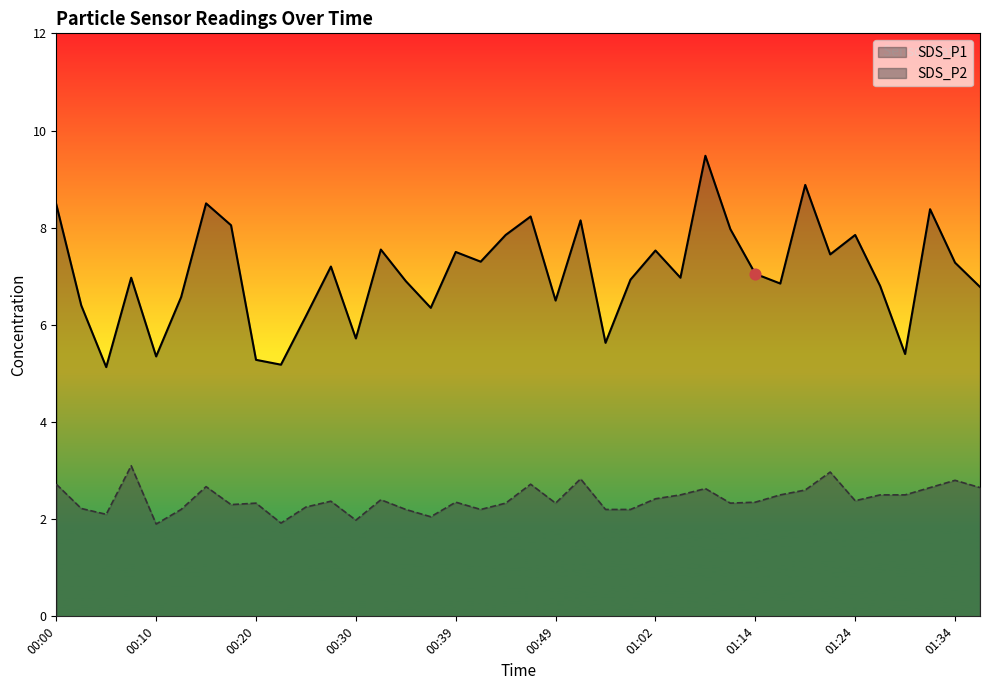

What are all the series names shown in the legend?

SDS_P1, SDS_P2